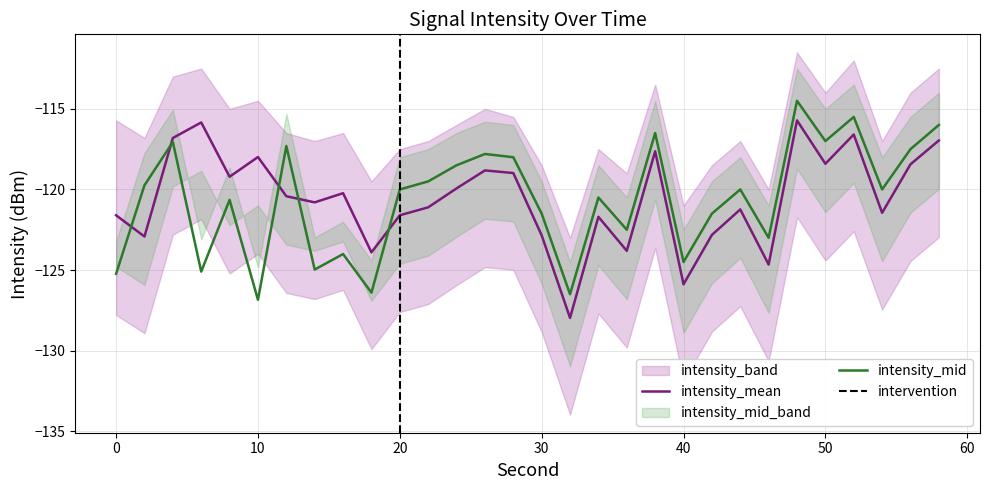

Is the value of intensity_mean at 36 greater than the value of intensity_mid at 46?

No